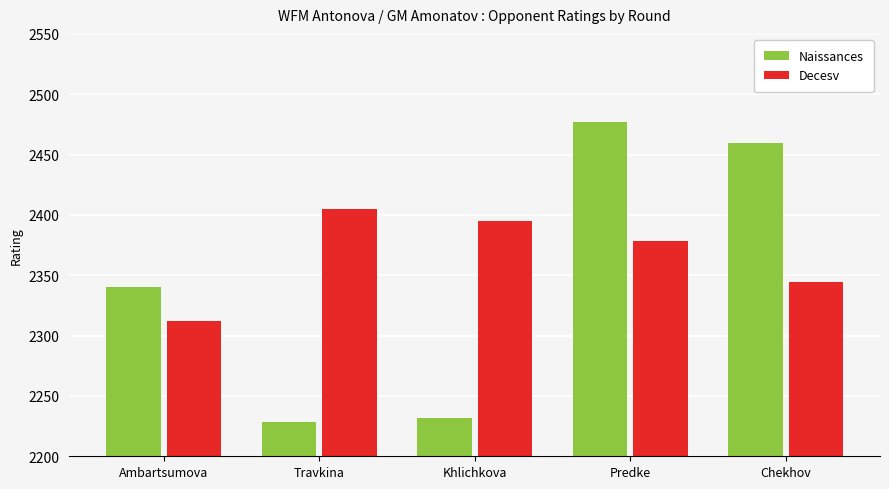

At which label does Decesv reach its minimum?

Ambartsumova